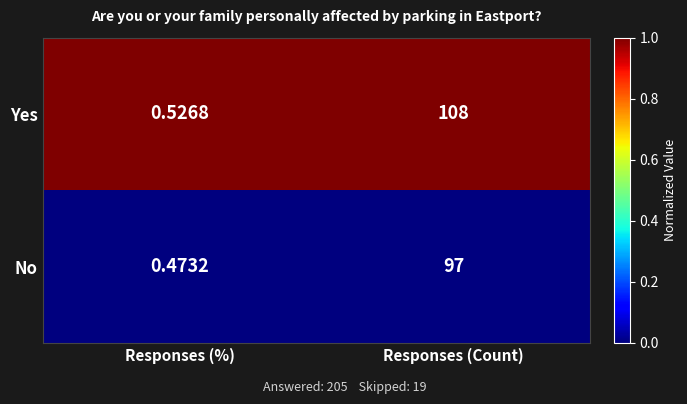

Which series changed the most between Responses (%) and Responses (Count)?

Yes